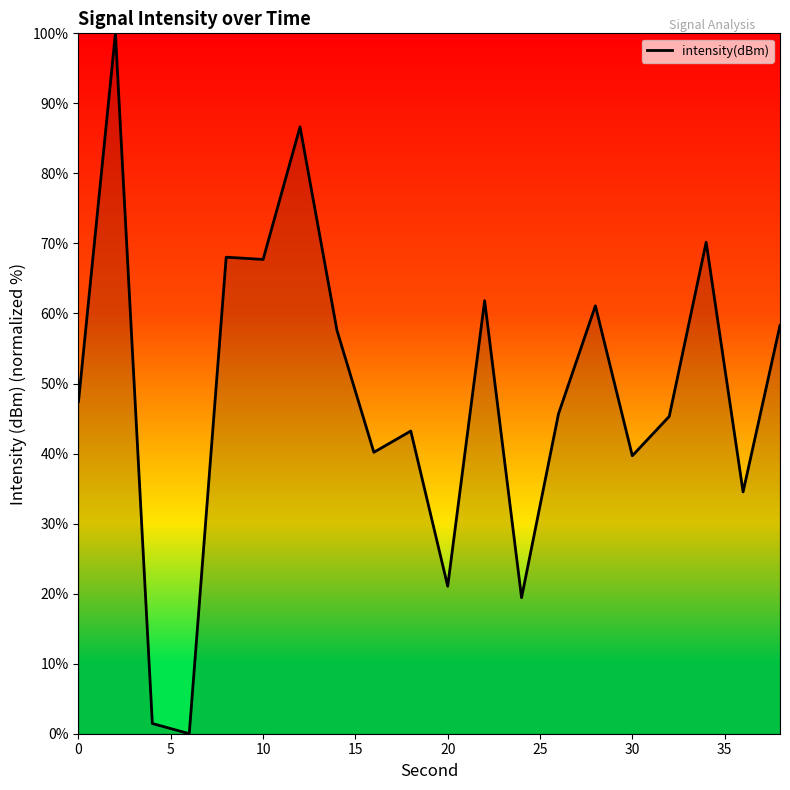

What is the maximum value shown in the chart?

100.0